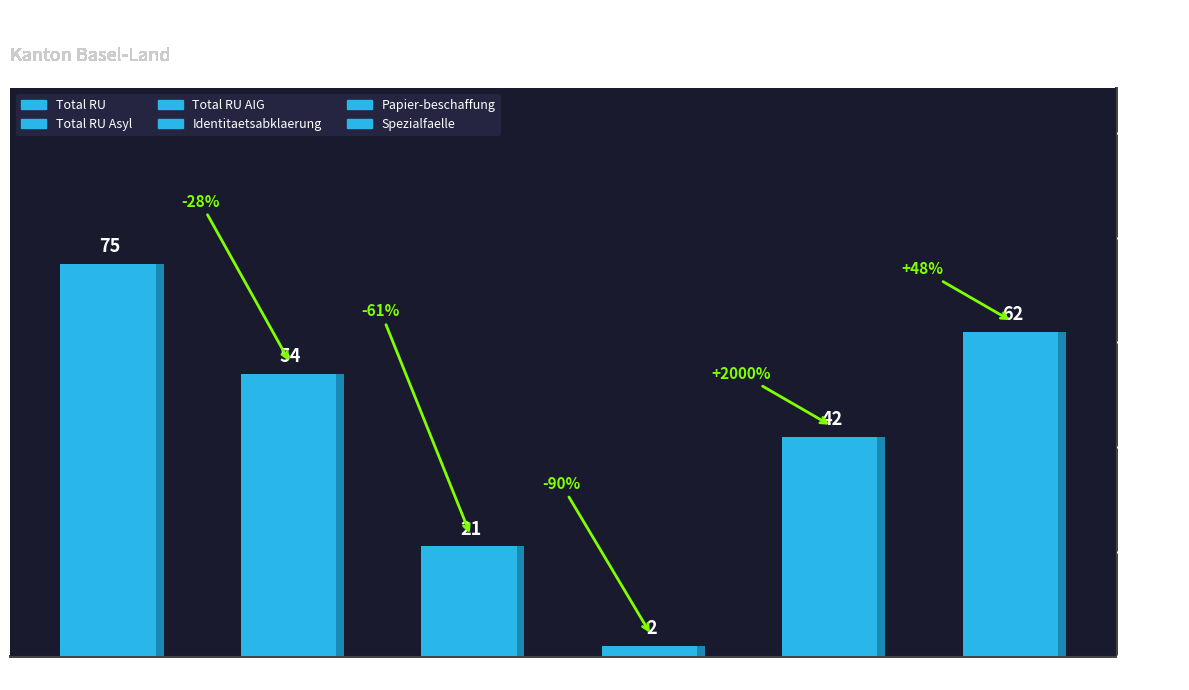

List the series in order of their peak value, lowest first.

Papier-beschaffung, Total RU AIG, Spezialfaelle, Identitaetsabklaerung, Total RU Asyl, Total RU